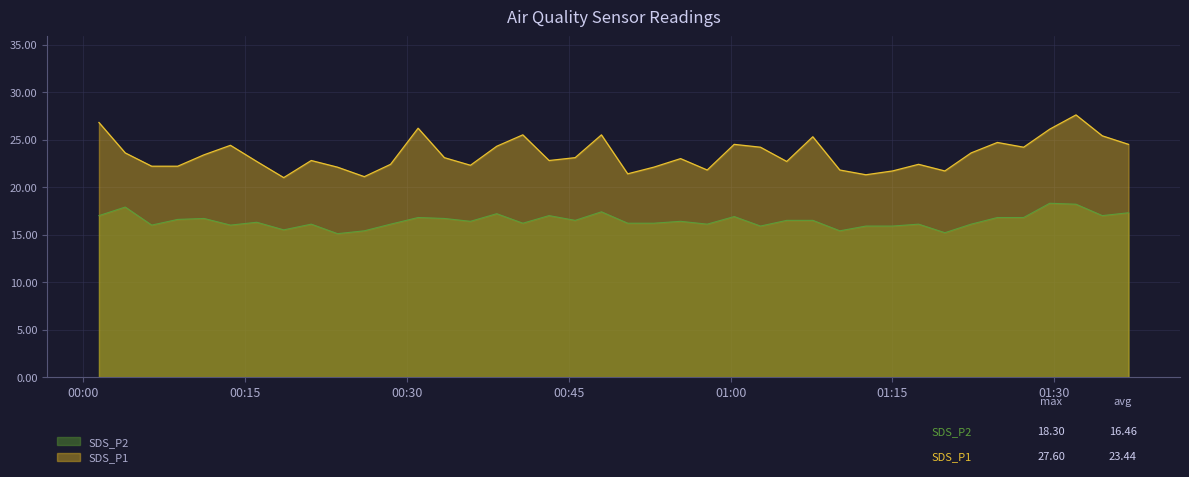

At which label is SDS_P2 closest to 16?

2022/11/09 00:06:22